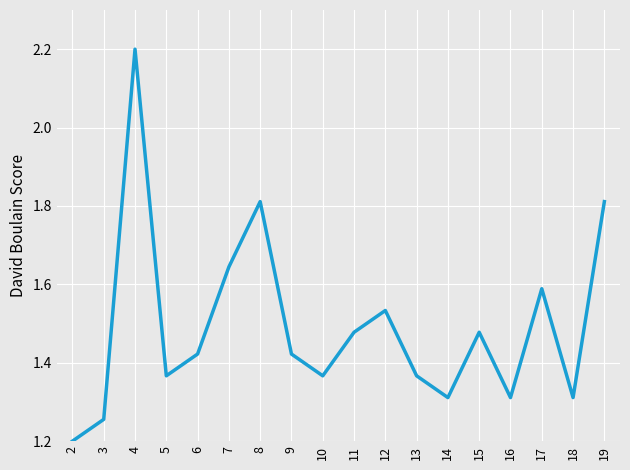

What is the difference between the values at 18 and 17?

0.3